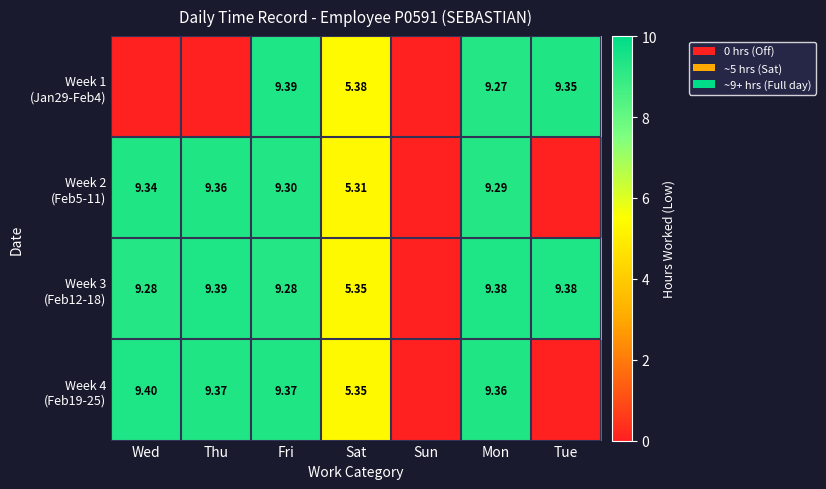

Between Fri and Sun, which series saw the biggest shift?

Week 1 (Jan29-Feb4)